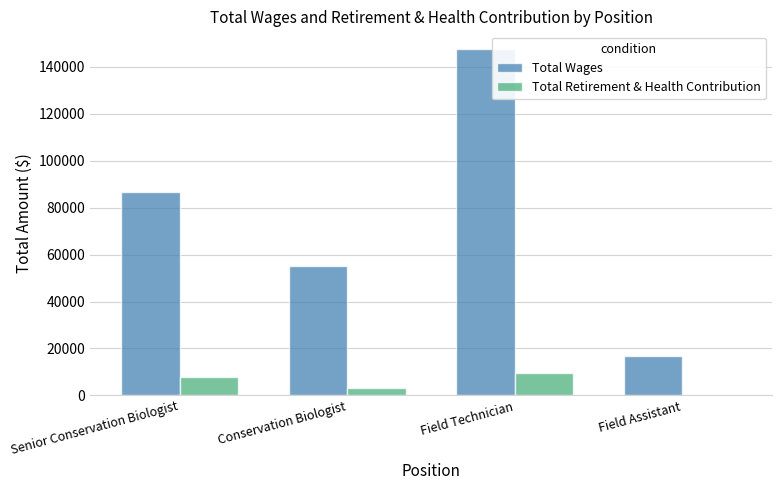

How many categories are shown in the chart?

4